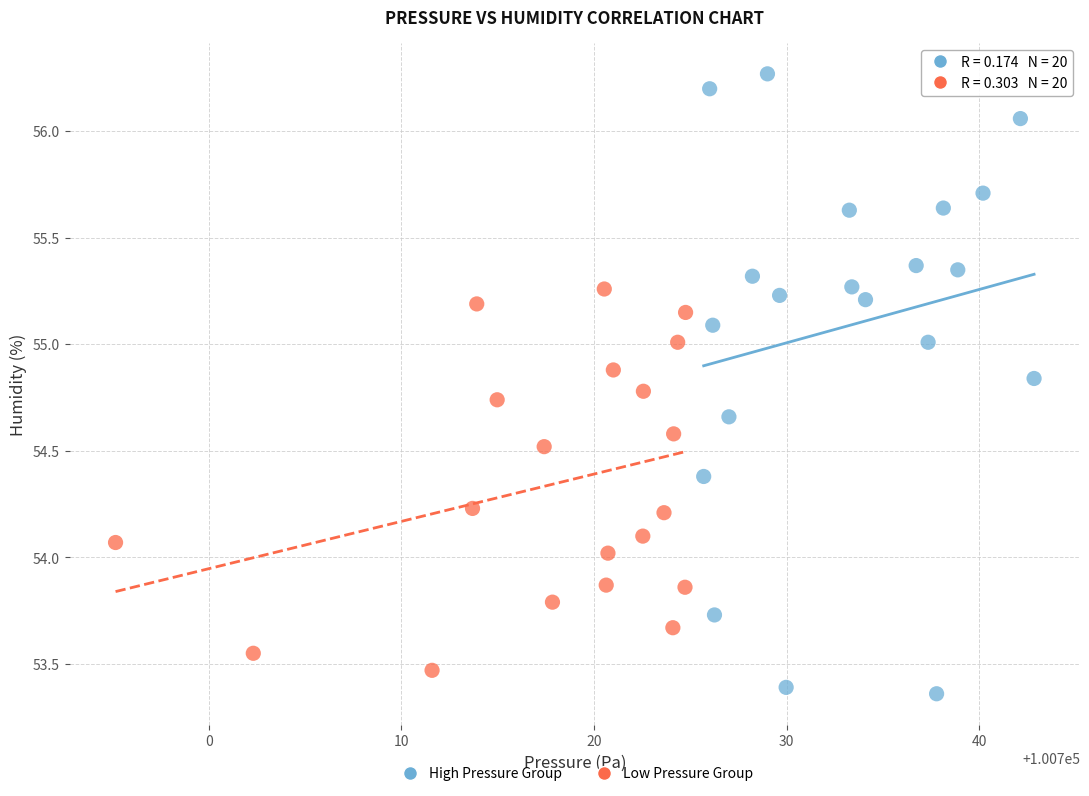

Which series reaches the maximum Y coordinate?

High Pressure Group